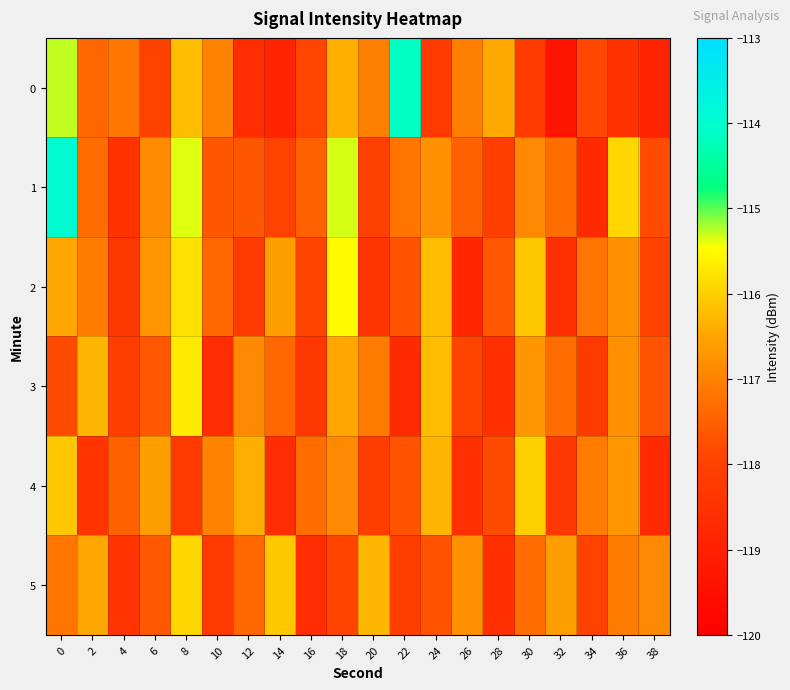

What is the difference between the highest and lowest values at 6?

1.4